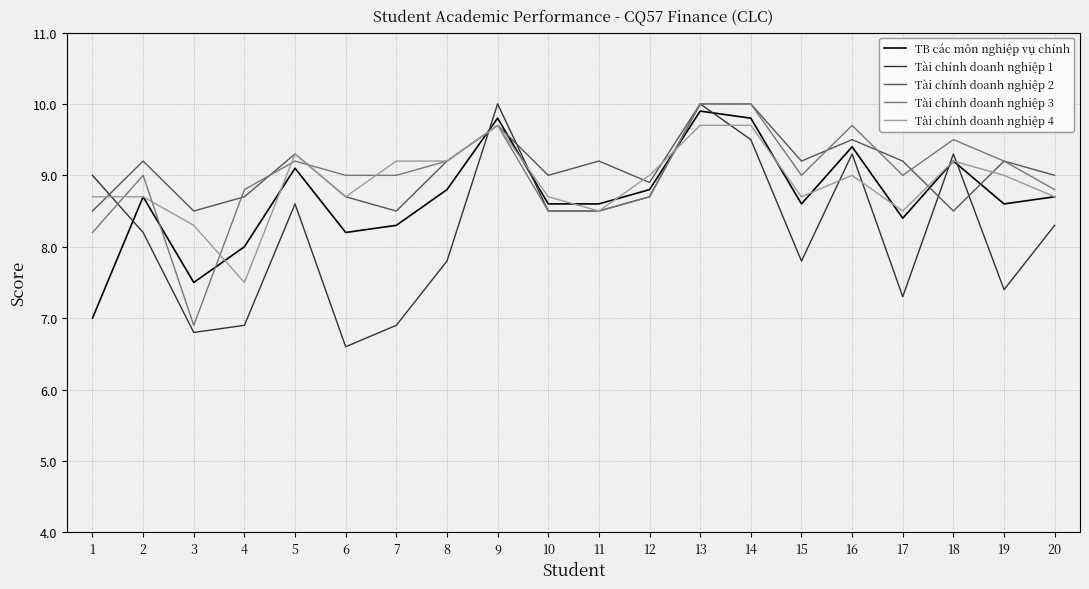

Where do Tài chính doanh nghiệp 3 and TB các môn nghiệp vụ chính first cross each other?

2 and 3